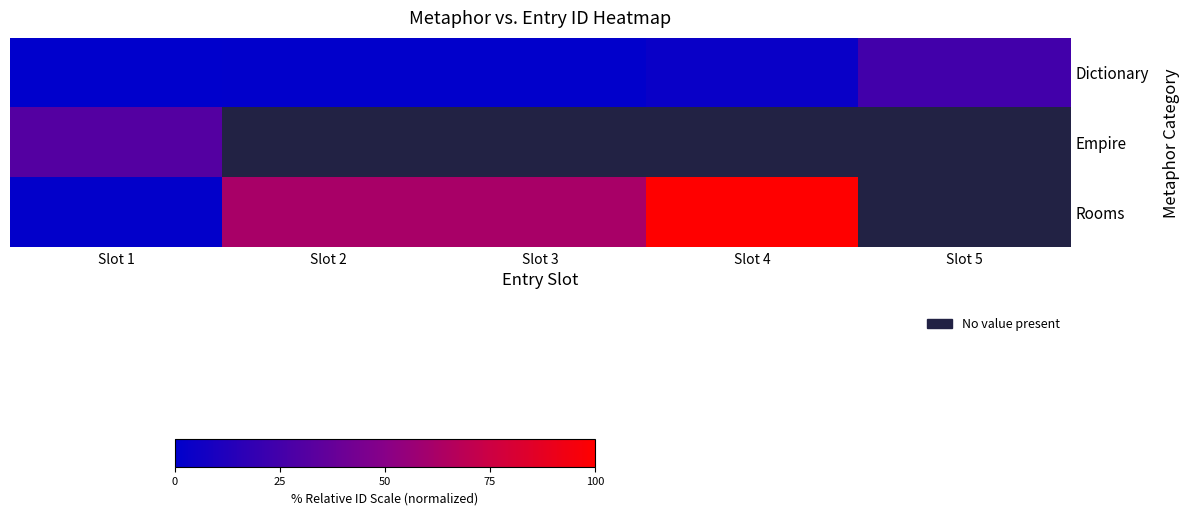

Count the number of categories in the chart.

5